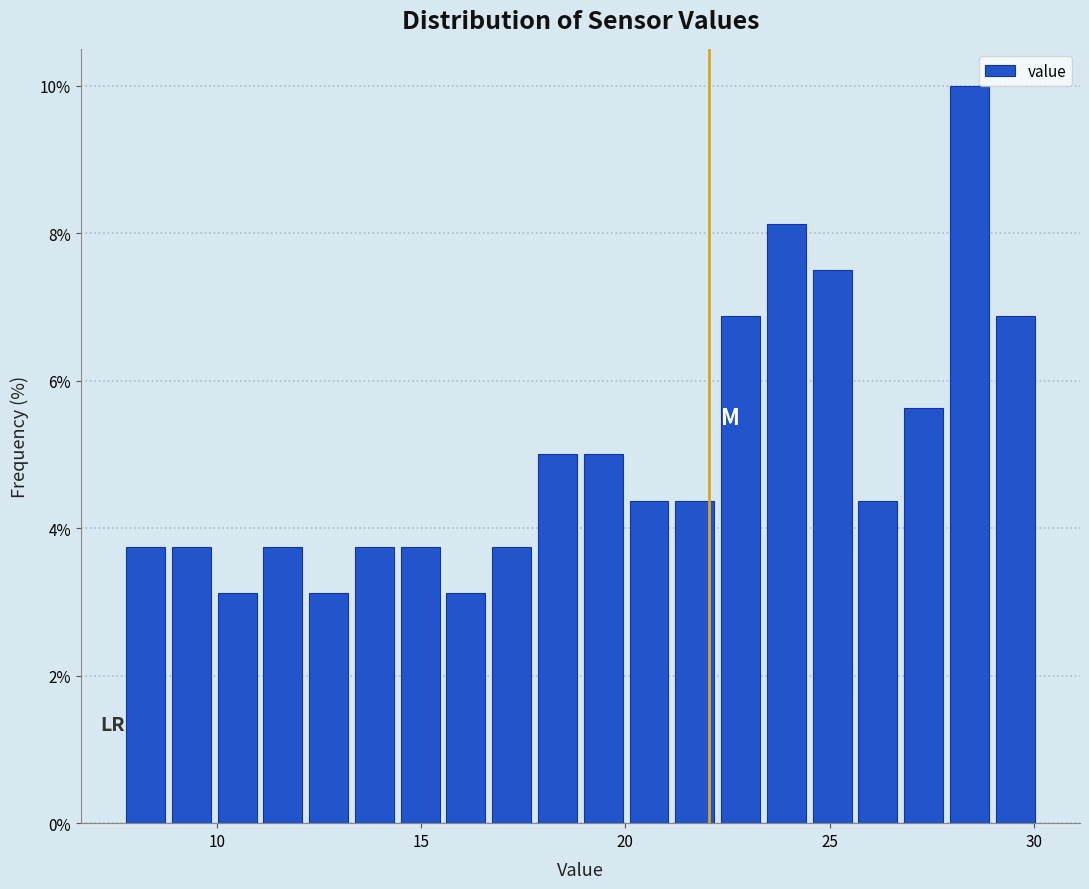

Read against the x-axis, roughly where is the centre of the tallest bar?

28.5